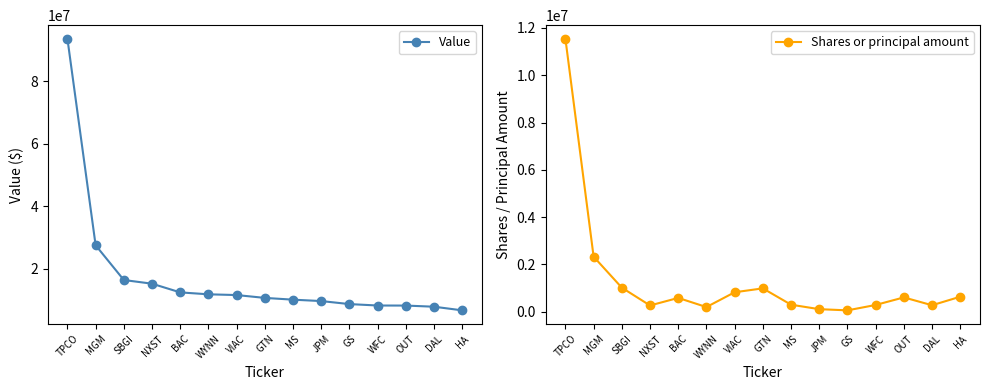

What is the total value across all series at WYNN?

11938100